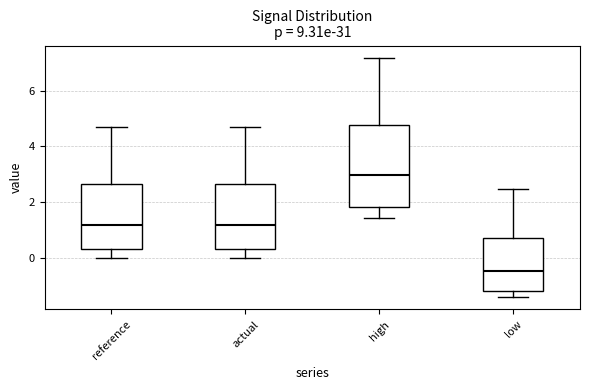

Which box is the tallest, from its lower edge to its upper edge?

high